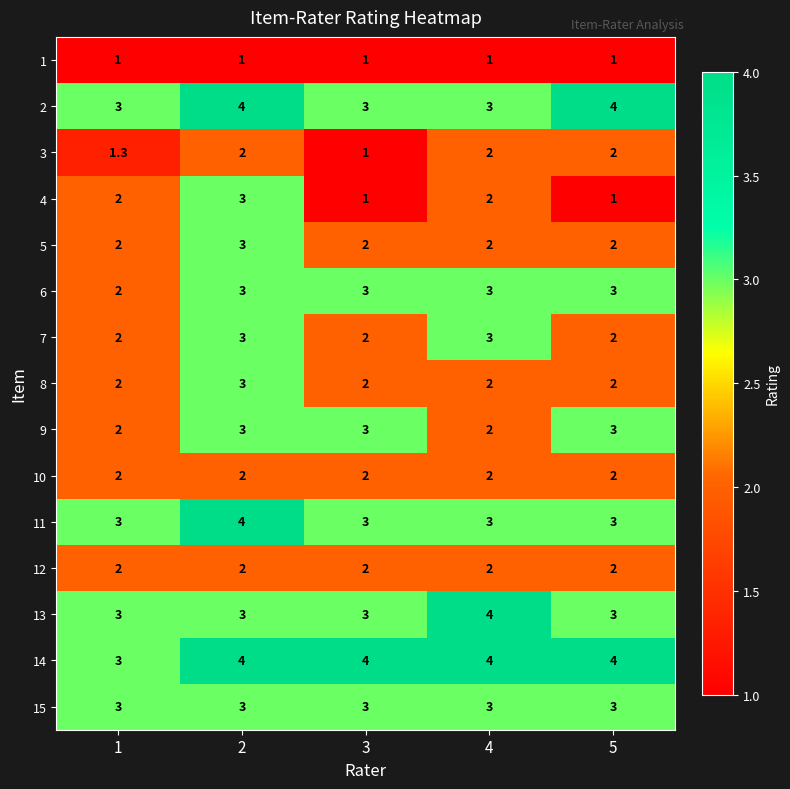

What is the greatest value displayed?

4.0